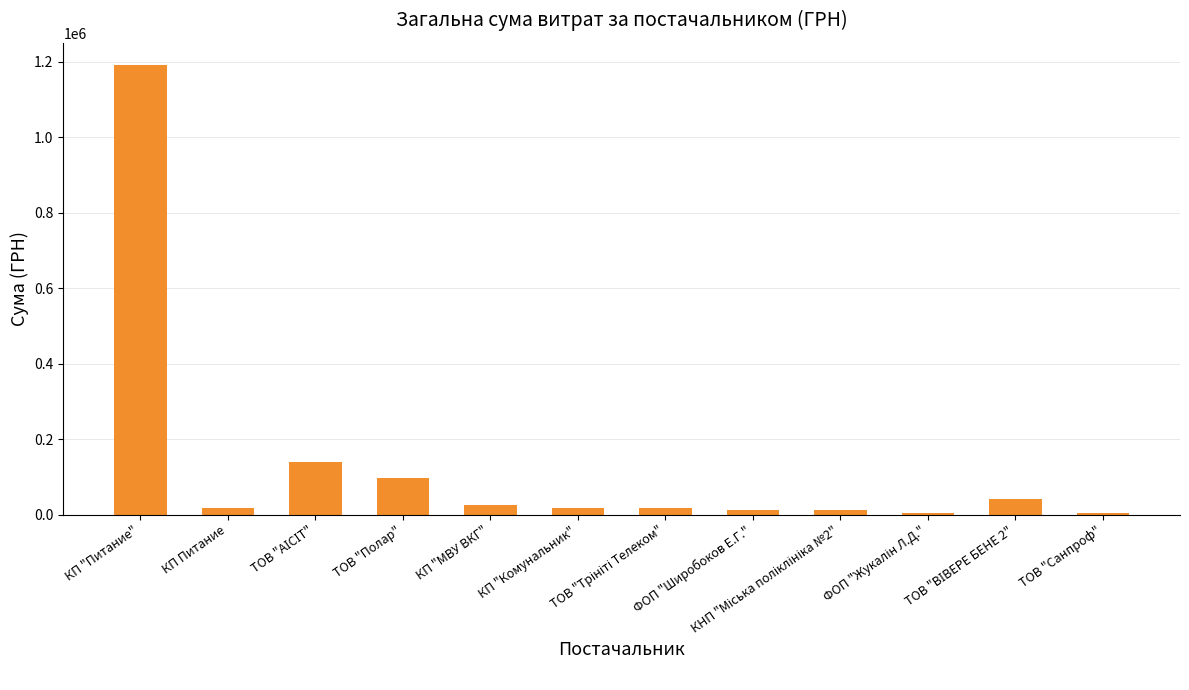

Which label corresponds to the largest value in the chart?

КП "Питание"